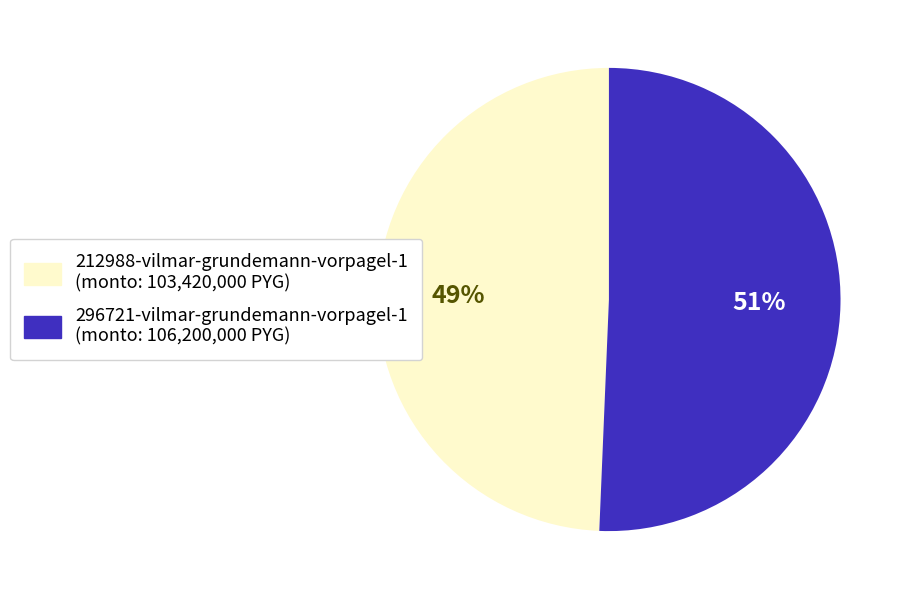

Which has a higher value, 296721-vilmar-grundemann-vorpagel-1 or 212988-vilmar-grundemann-vorpagel-1?

296721-vilmar-grundemann-vorpagel-1